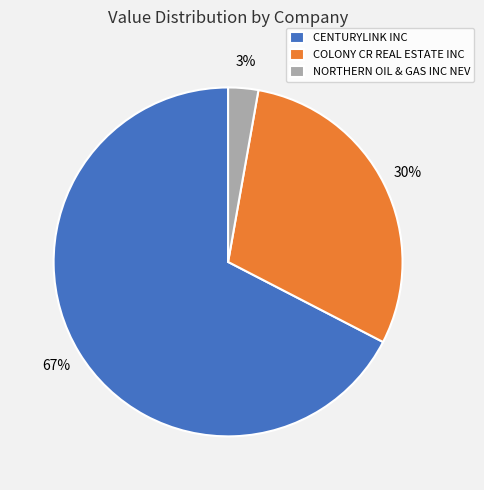

What is the majority slice?

CENTURYLINK INC